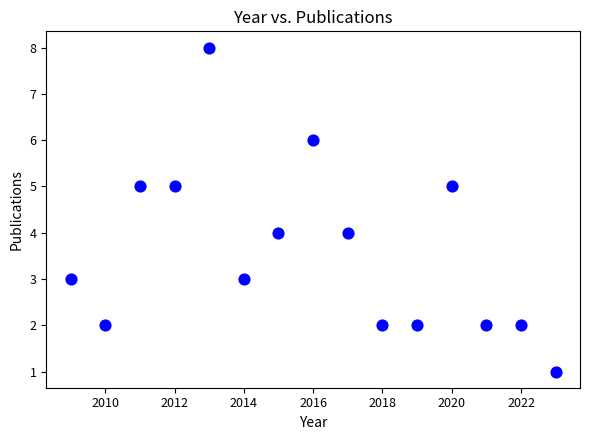

What is the range of Y values (max minus min)?

7